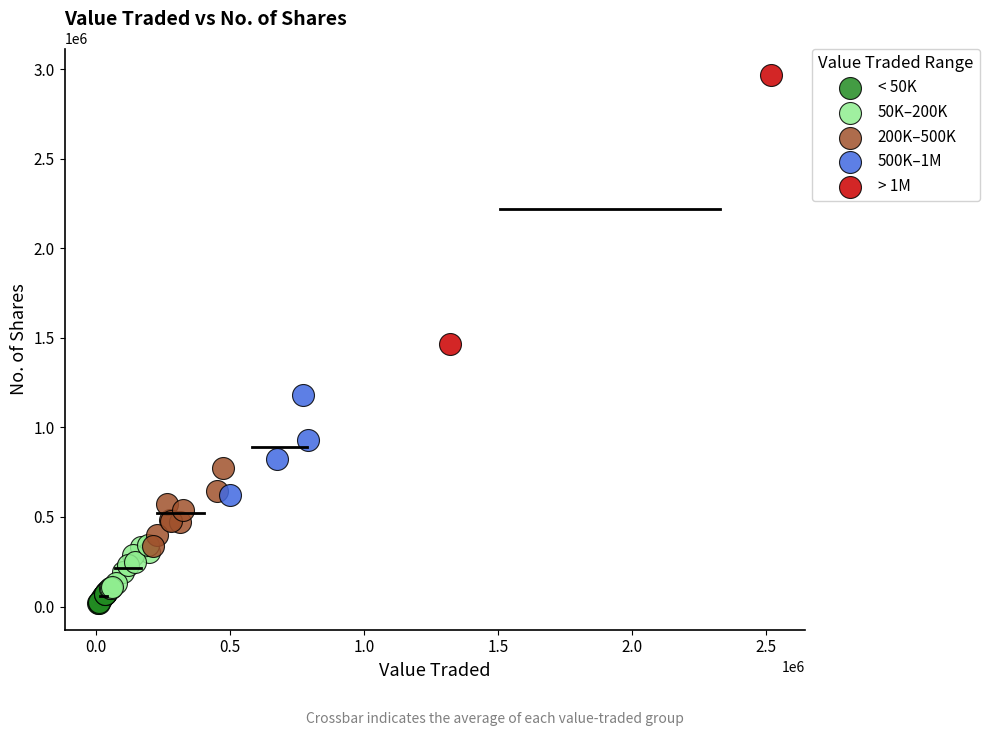

What are all the series names shown in the legend?

< 50K, 50K–200K, 200K–500K, 500K–1M, > 1M